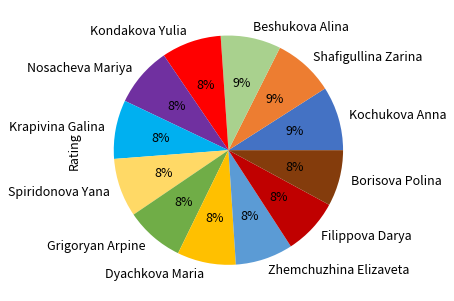

Which has a higher value, Shafigullina Zarina or Borisova Polina?

Shafigullina Zarina